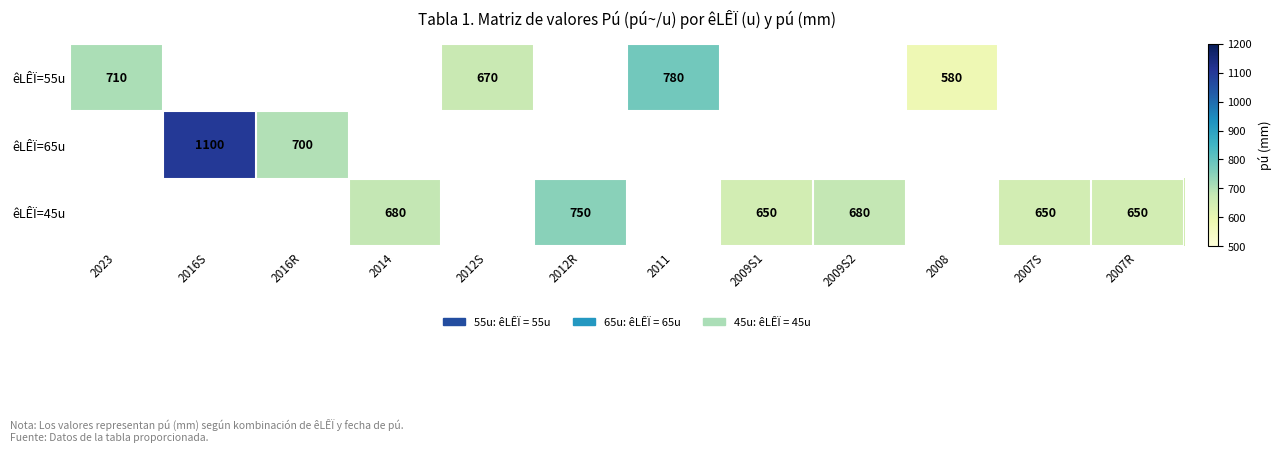

Count the number of data series in this chart.

3